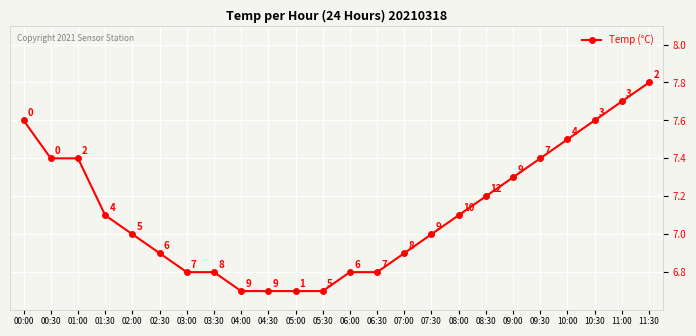

What is the difference between the second highest and second lowest values?

1.0